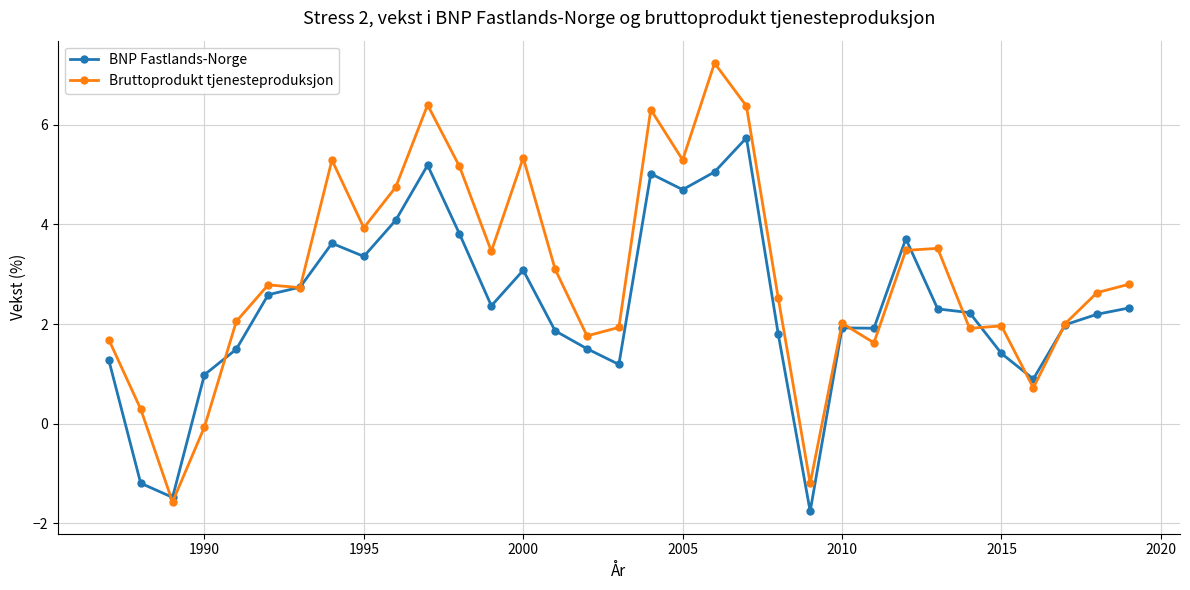

What is the difference between the maximum and second lowest values in the BNP Fastlands-Norge series?

7.2